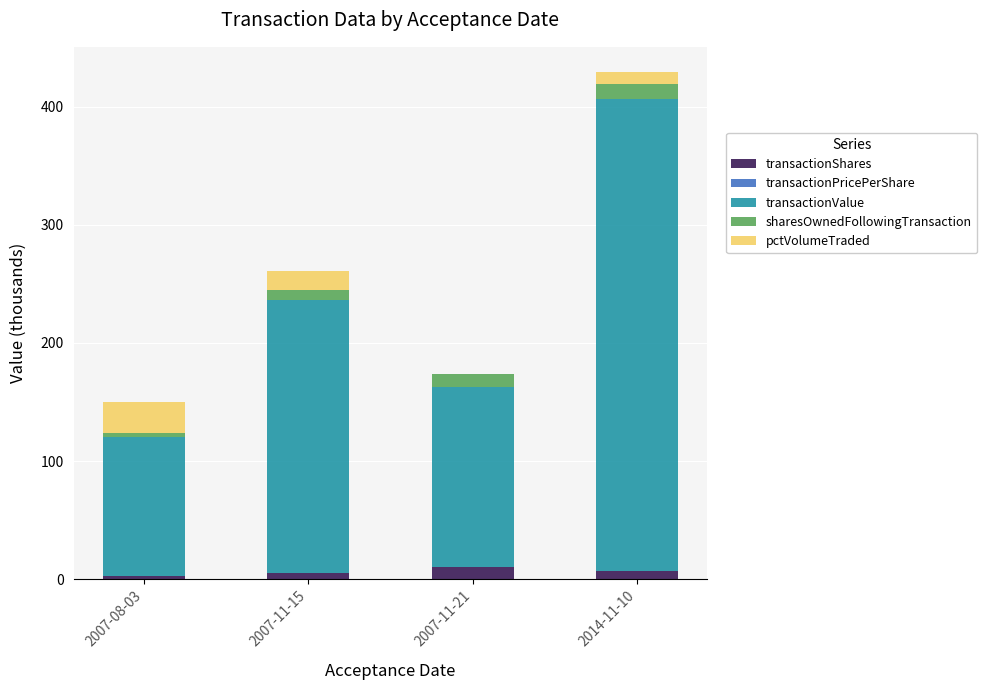

What is the highest value of the transactionShares series?

10.0